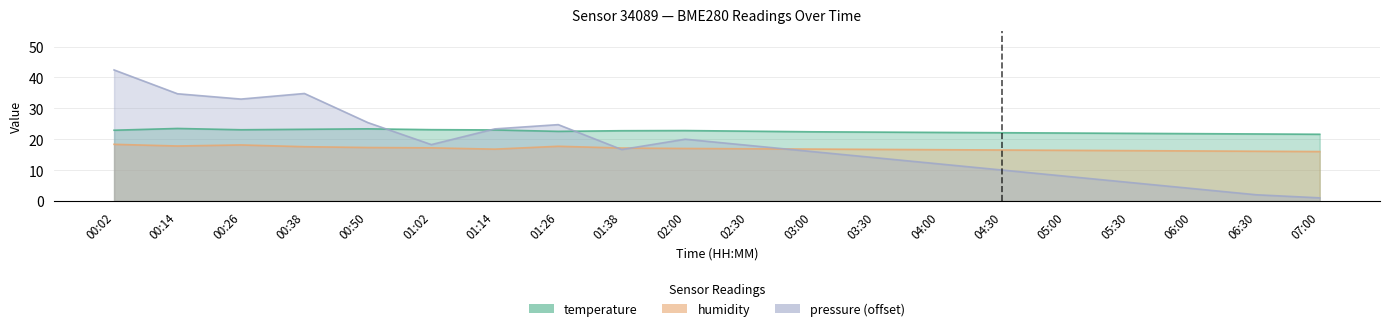

In humidity, how many points are lower than both neighbors (excluding endpoints)?

2